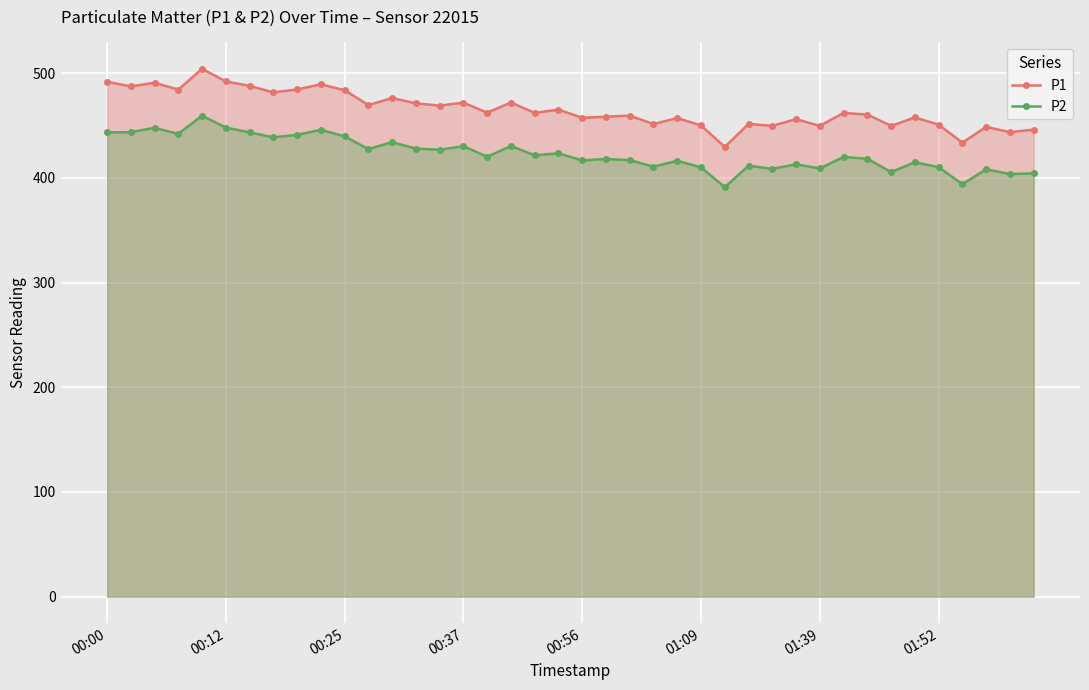

Rank the series by their maximum value, from highest to lowest.

P1, P2